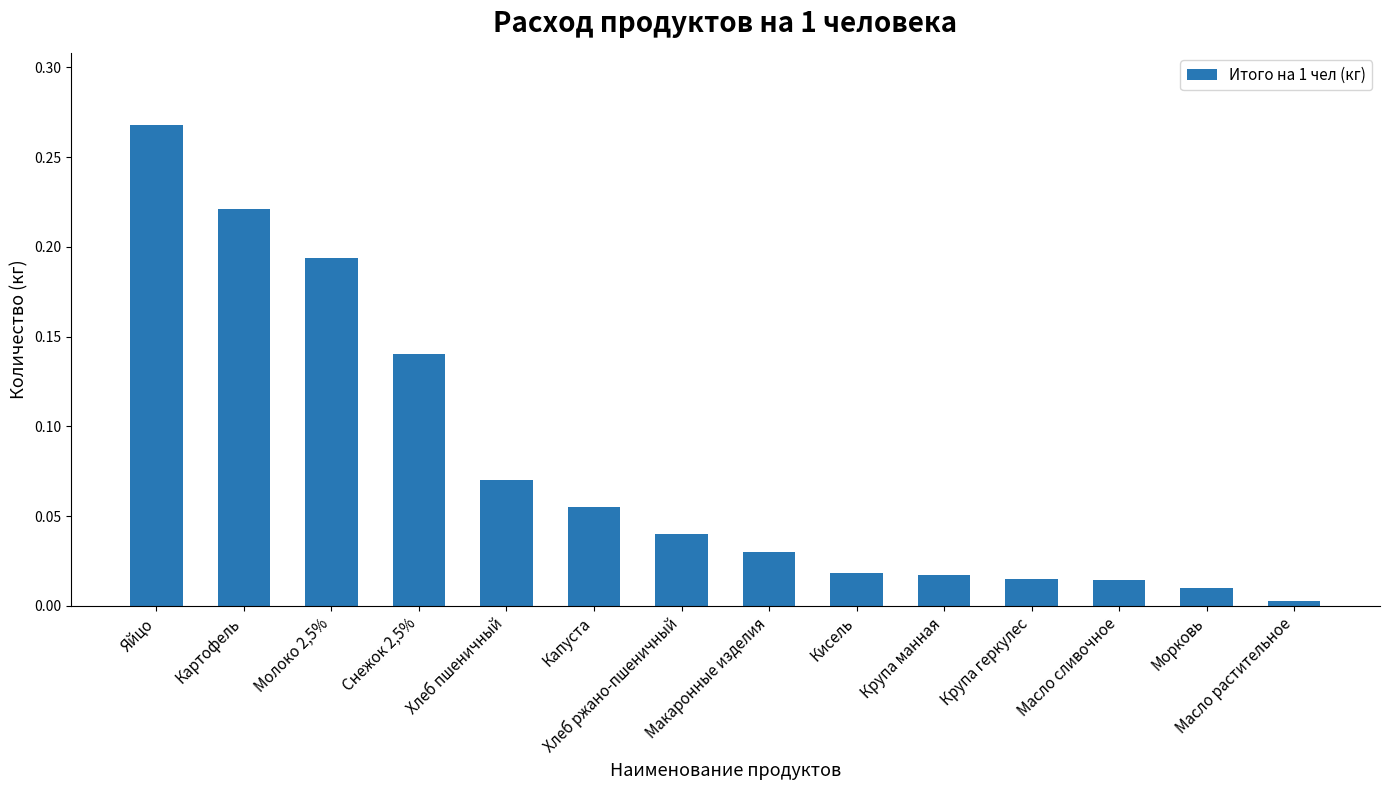

What is the label of the 1st bar from the right?

Масло растительное